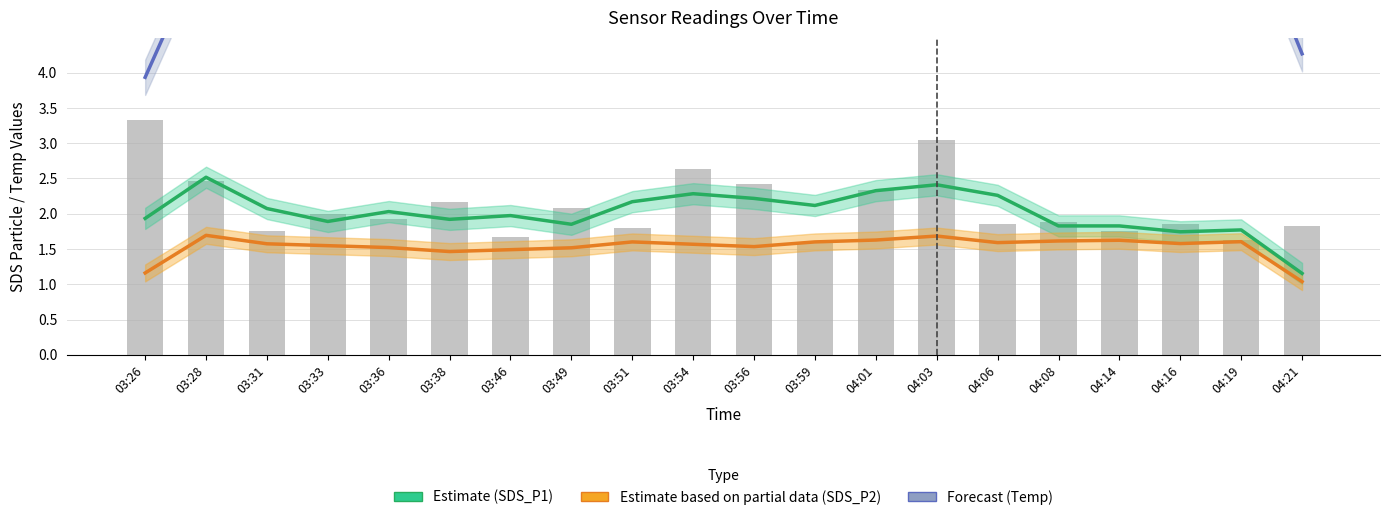

The value of Estimate (SDS_P1) at 03:33 is 1.9. True or false?

True